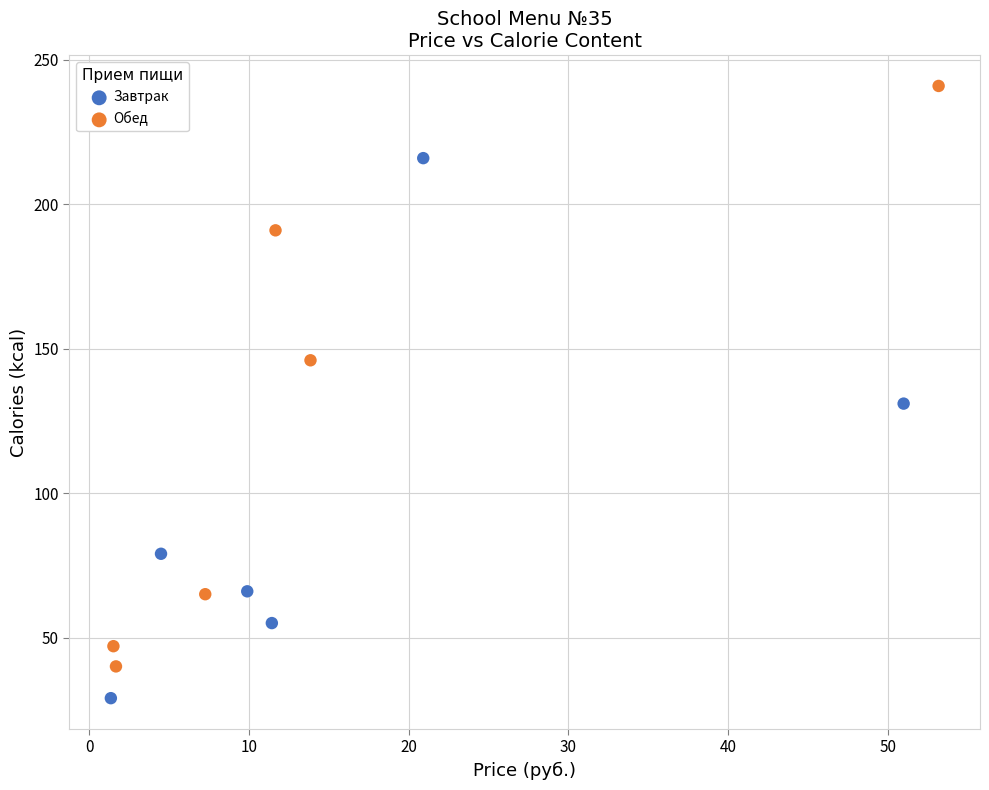

Which series reaches the maximum Y coordinate?

Обед